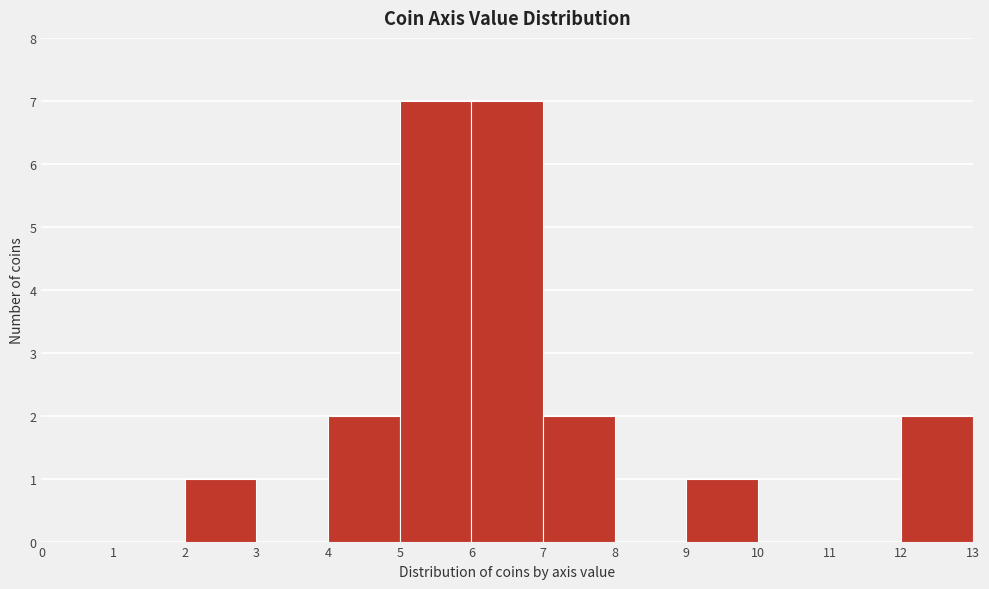

Reading left to right, list every bar in this chart as the range it spans on the x-axis followed by its height. The values are not printed on the chart, so give them approximately, as read against the axis.

0 to 1: 0
1 to 2: 0
2 to 3: 1
3 to 4: 0
4 to 5: 2
5 to 6: 7
6 to 7: 7
7 to 8: 2
8 to 9: 0
9 to 10: 1
10 to 11: 0
11 to 12: 0
12 to 13: 2